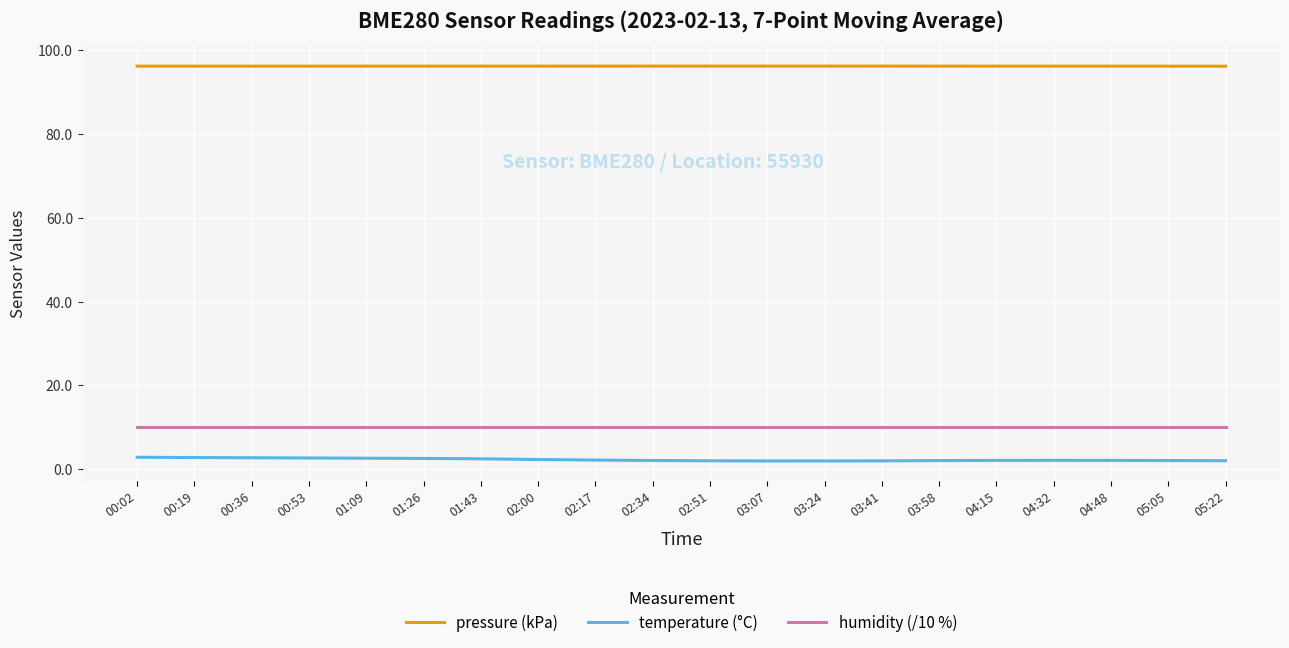

What is the maximum value shown in the chart?

96.3